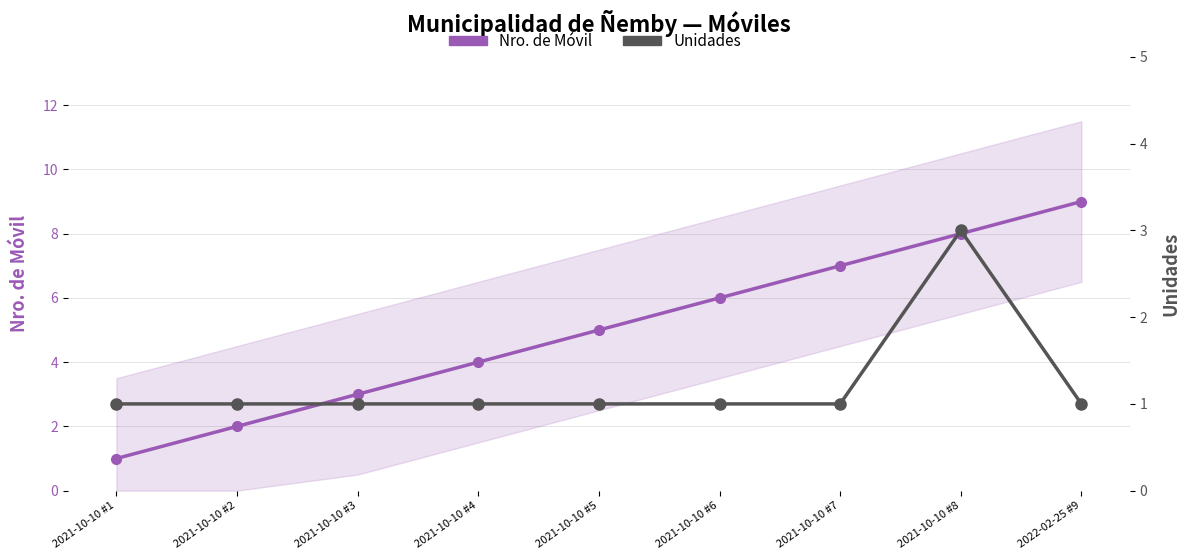

What is the difference between the second highest and second lowest values in the Nro. de Móvil series?

6